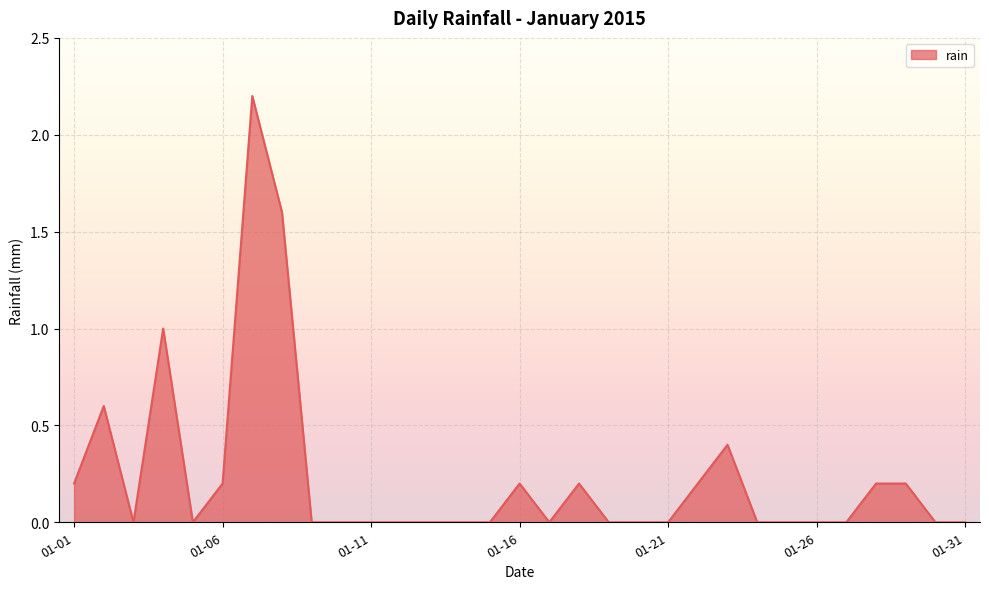

What is the greatest value displayed?

2.2